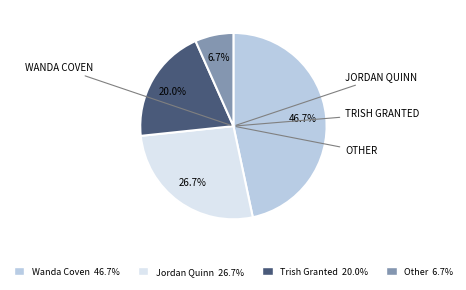

Is there a majority slice in this chart?

No